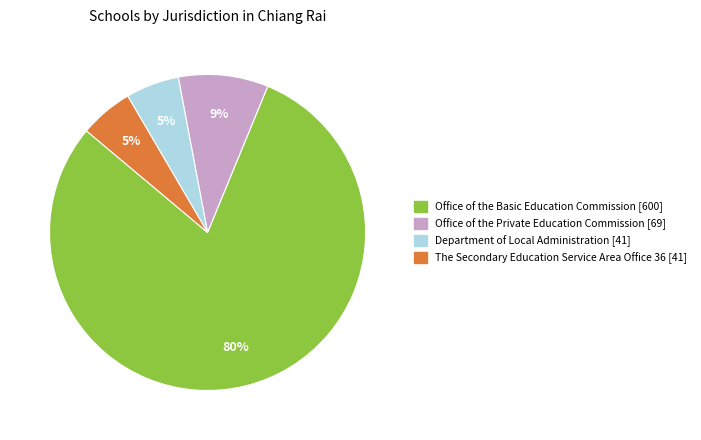

To the nearest percent, what is the average slice percentage?

25%